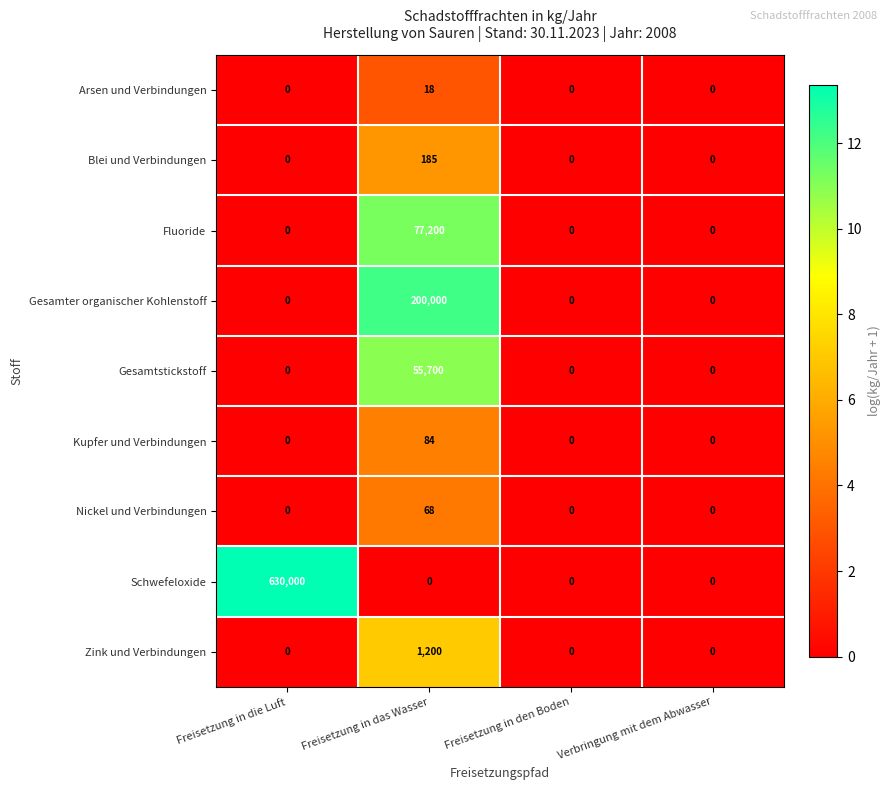

Is it true that Fluoride equals -48423 at Verbringung mit dem Abwasser?

False